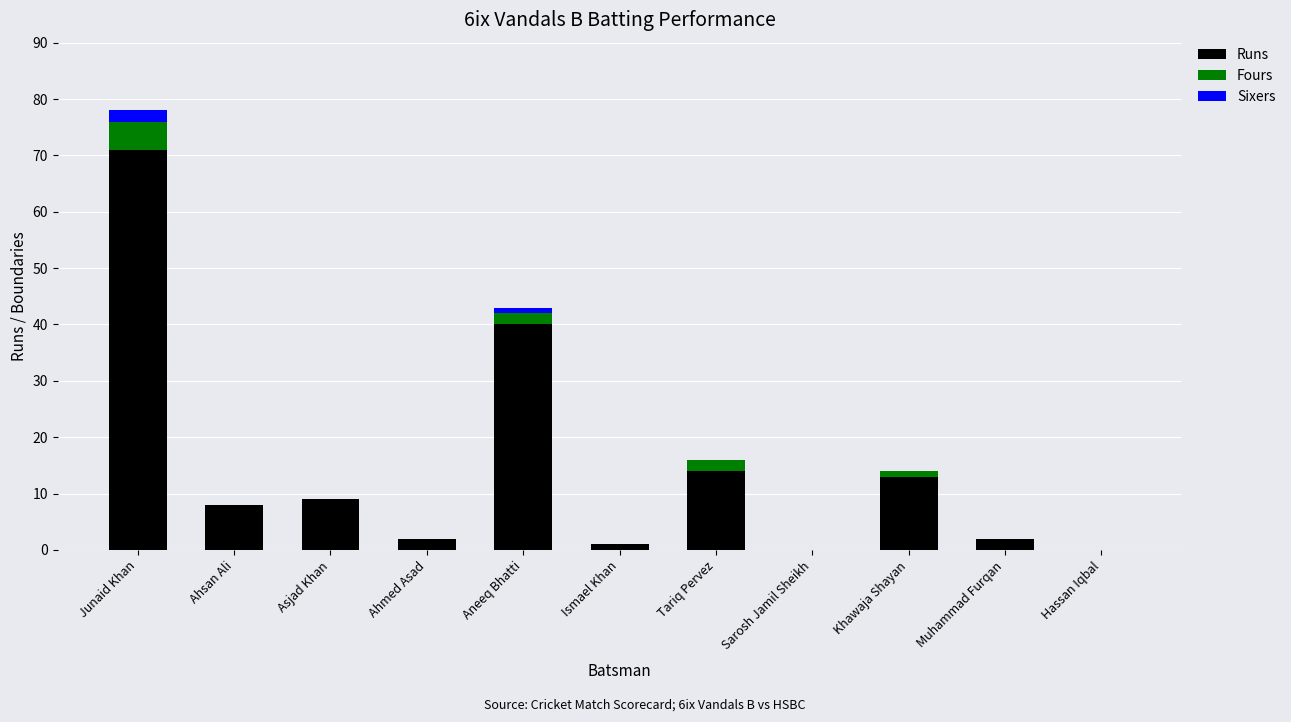

The value of Runs at Junaid Khan is 15. True or false?

False